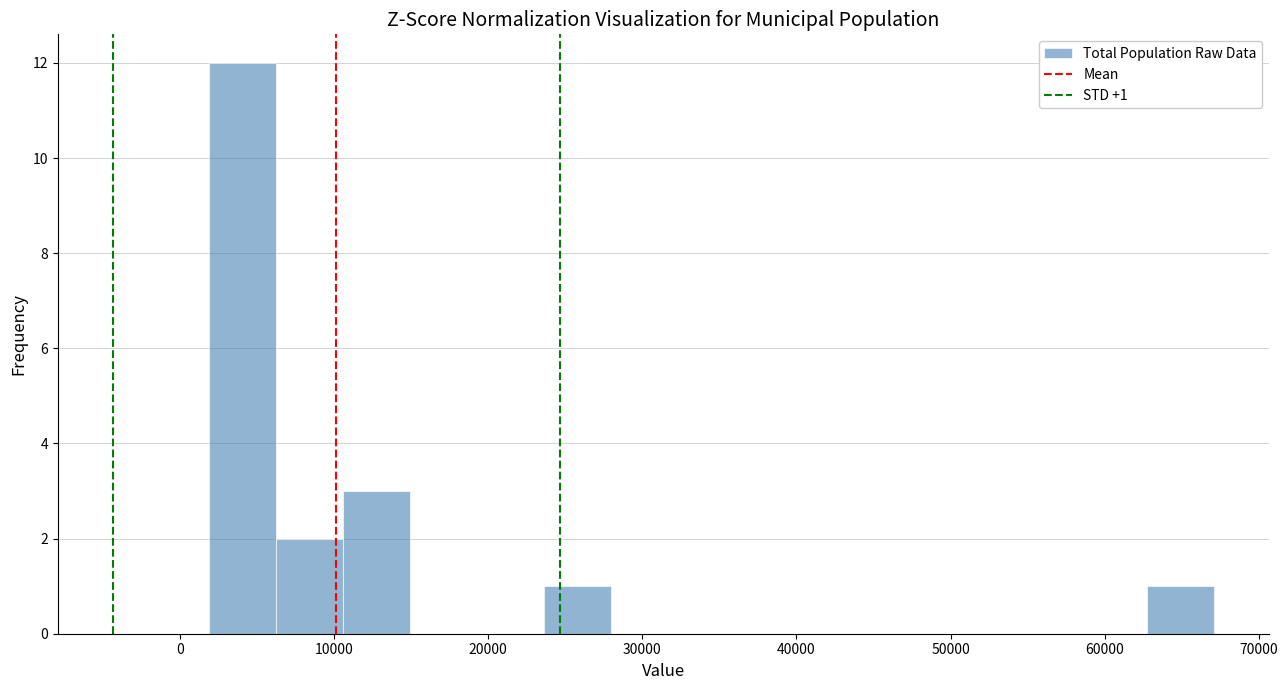

Which range on the x-axis has the tallest bar?

2000 to 6000